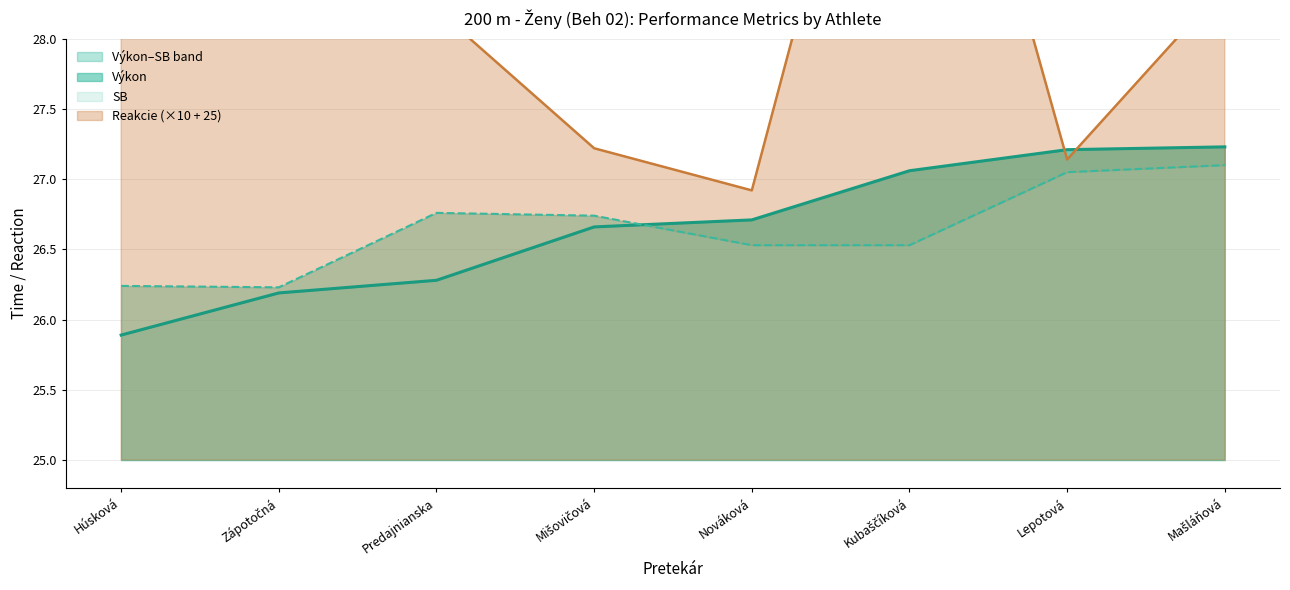

True or false: SB and Reakcie intersect in this chart.

False